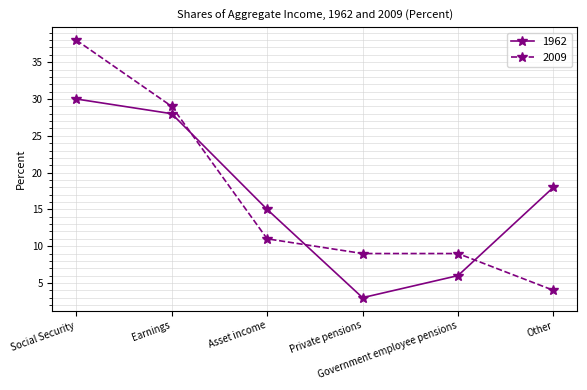

True or false: 1962 and 2009 cross at least once.

True